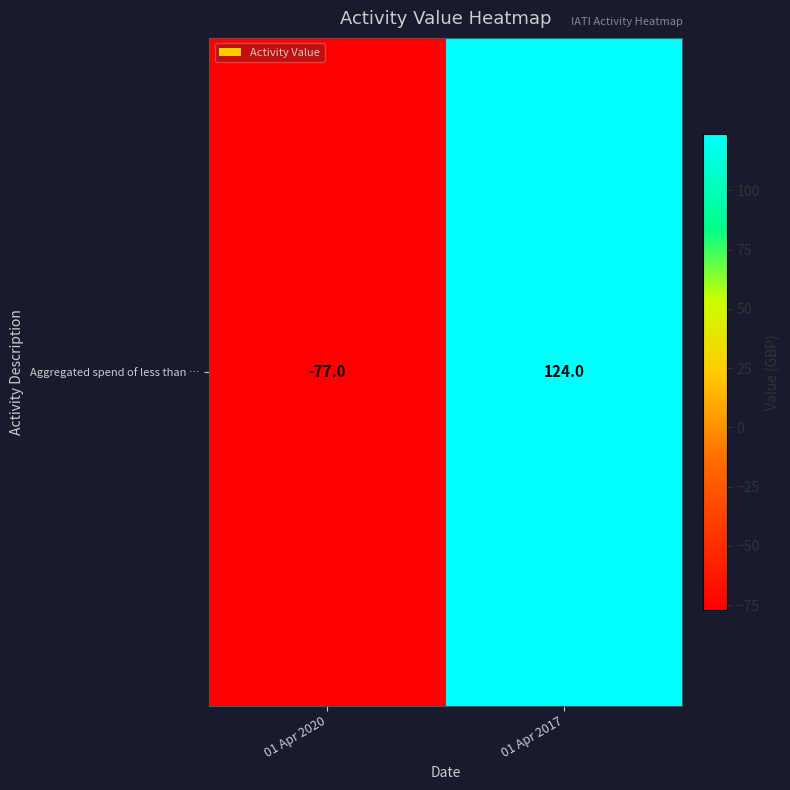

How many values are between -77 and 124?

2